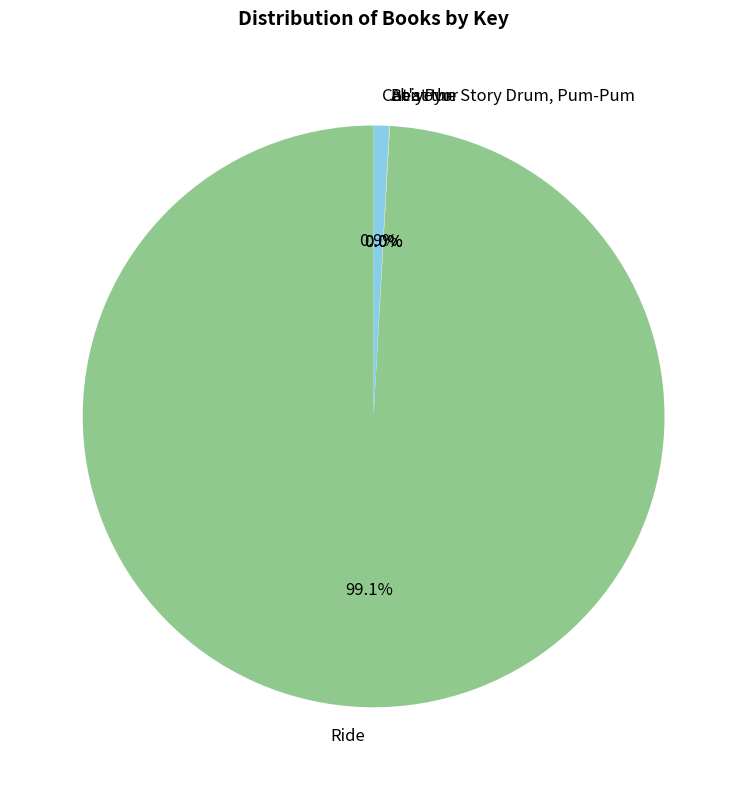

What portion of the pie excludes Ride?

0.9%